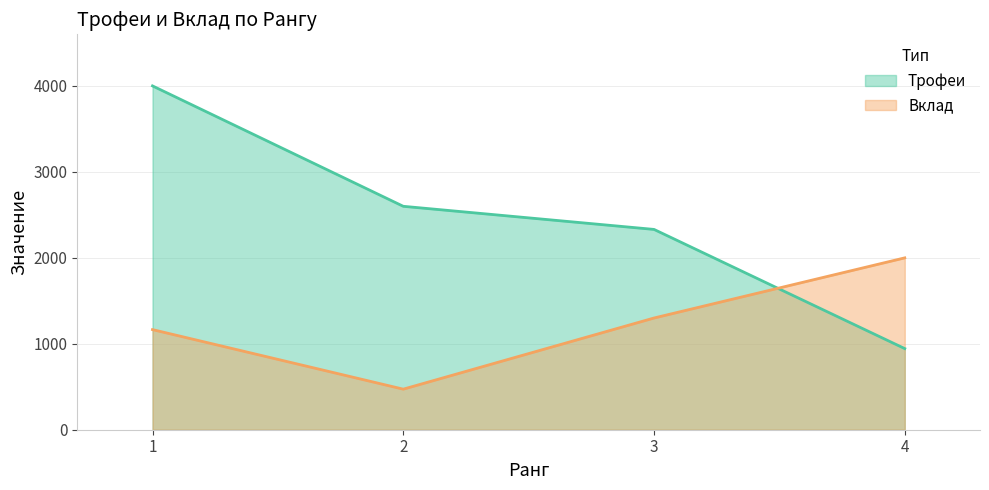

At which category is the sum across all series the highest?

1